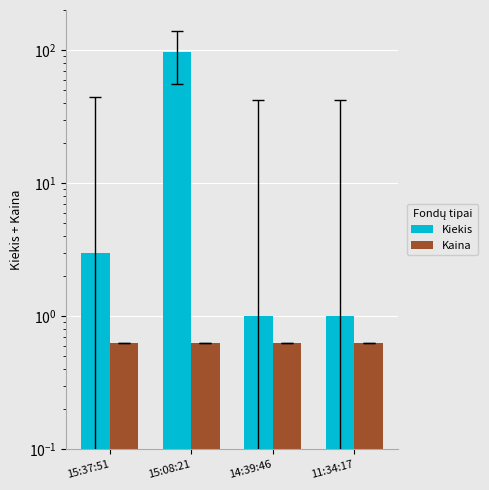

What is the average value of the Kiekis series?

25.5